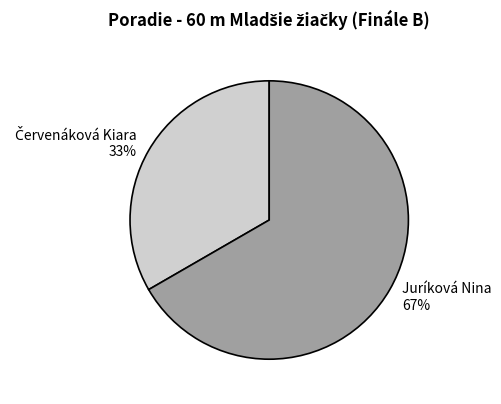

Which slice represents more than half of the pie?

Juríková Nina